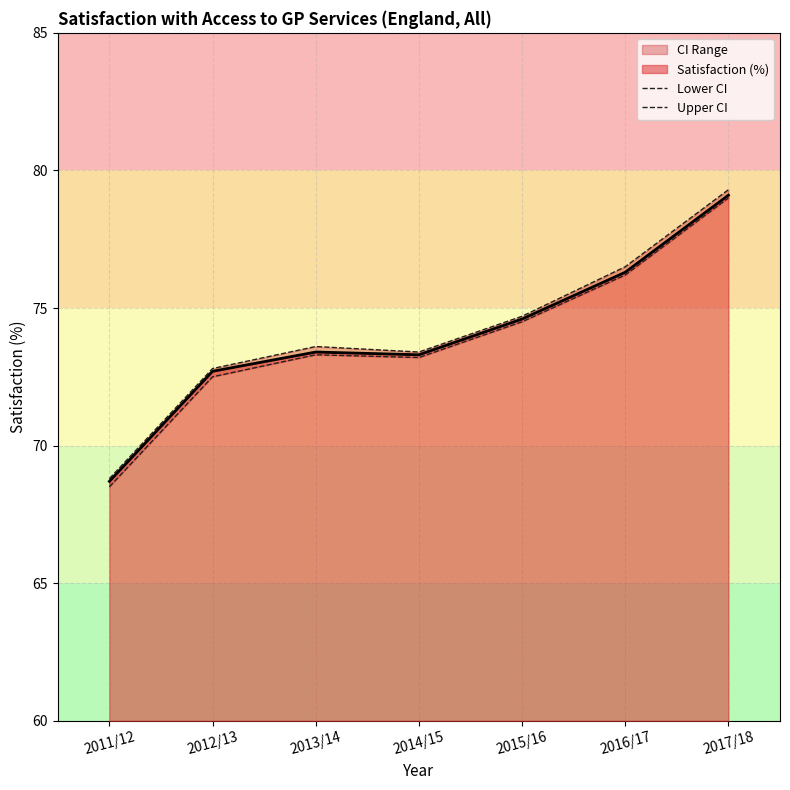

At which label does Satisfaction (%) reach its peak?

2017/18